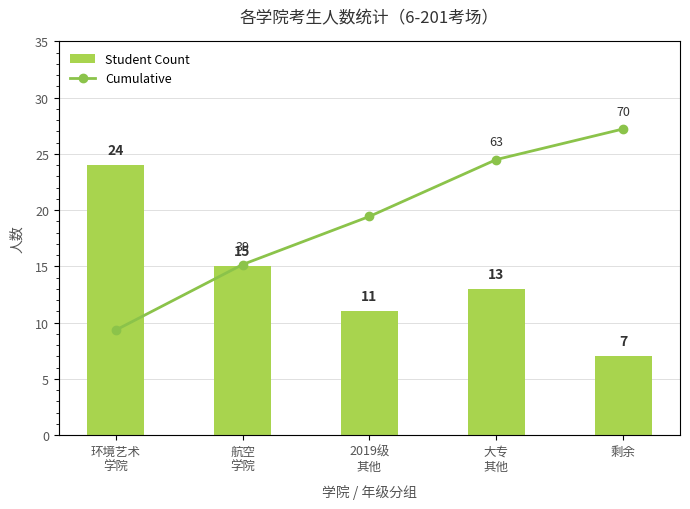

What is the spread (max minus min) of values at 剩余?

63